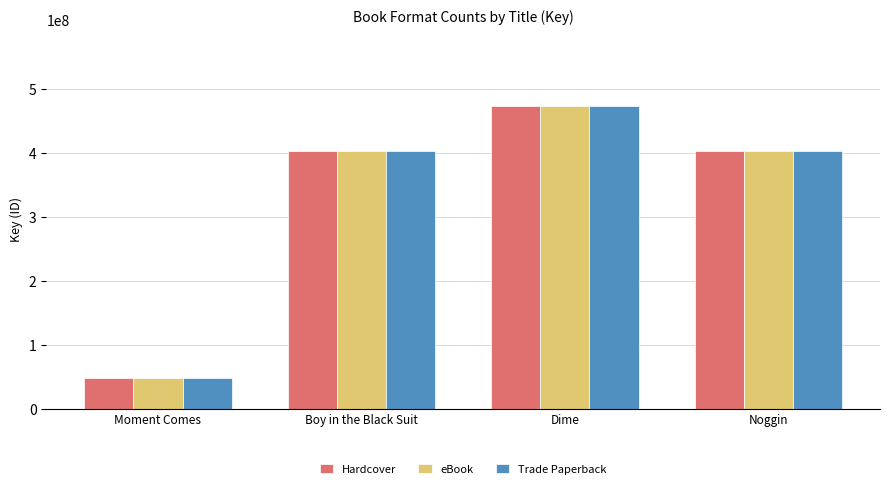

The value of Trade Paperback at Moment Comes is 49018987. True or false?

True